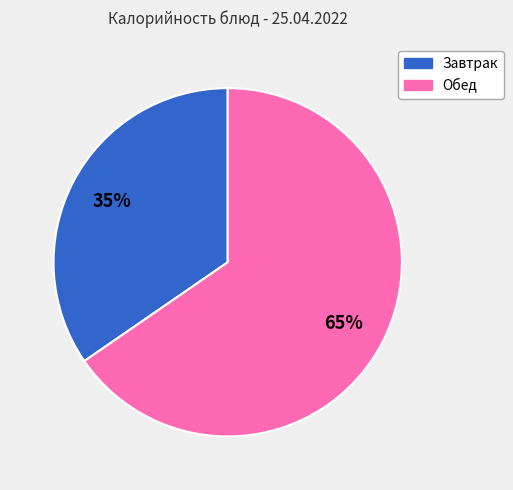

Is there any slice that represents more than half of the pie?

Yes